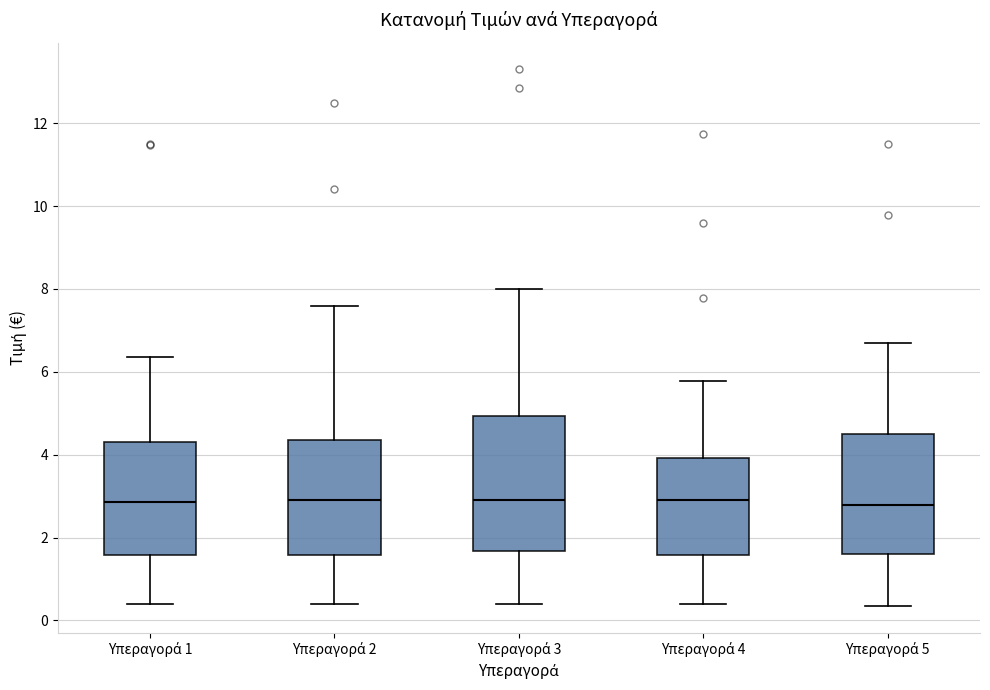

Reading left to right, transcribe this box plot: for each box, give where its median line is, the range the box spans, and where its two whiskers end, as read against the y-axis. The values are not printed on the chart, so give them approximately, as read against the axis.

Υπεραγορά 1: median 2.8, box 1.6 to 4.4, whiskers 0.4 to 6.4
Υπεραγορά 2: median 2.8, box 1.6 to 4.4, whiskers 0.4 to 7.6
Υπεραγορά 3: median 2.8, box 1.6 to 5.0, whiskers 0.4 to 8.0
Υπεραγορά 4: median 3.0, box 1.6 to 4.0, whiskers 0.4 to 5.8
Υπεραγορά 5: median 2.8, box 1.6 to 4.4, whiskers 0.4 to 6.8